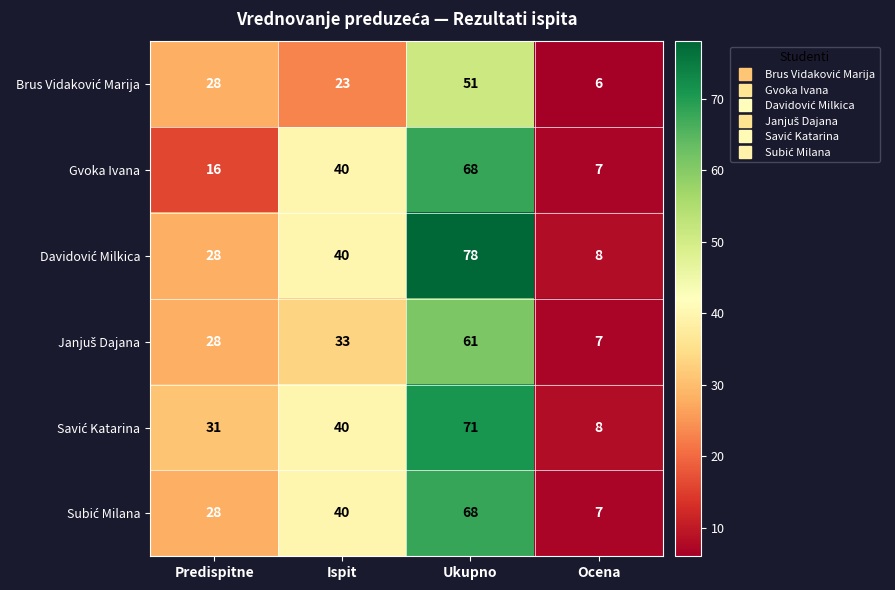

What is the minimum value shown in the chart?

6